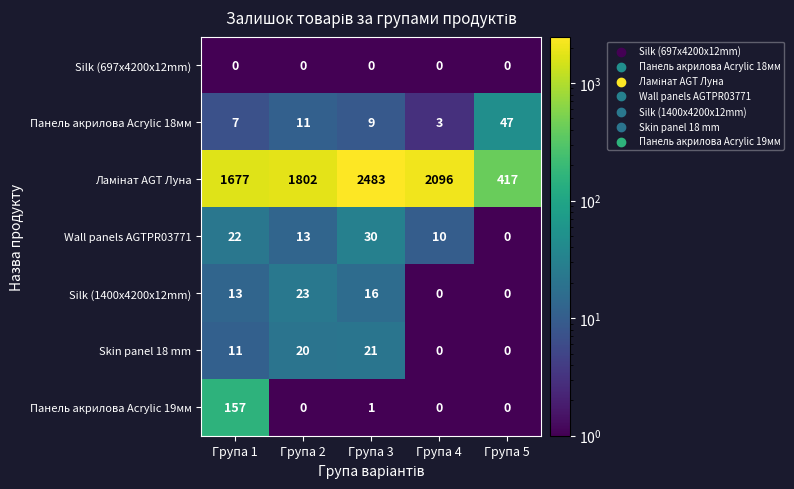

What is the total value across all series at Група 3?

2560